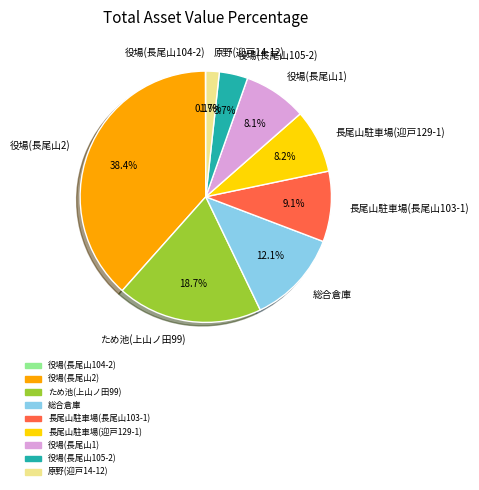

Approximately how many times larger is the value at 長尾山駐車場(迎戸129-1) compared to ため池(上山ノ田99)?

0.4